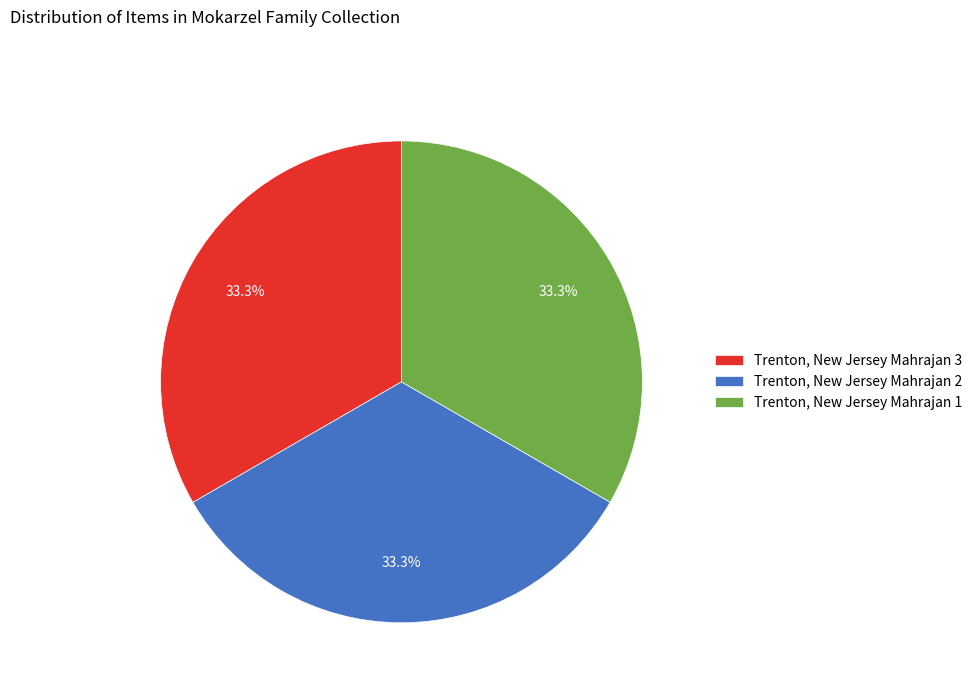

To the nearest percent, what portion does Trenton, New Jersey Mahrajan 1 represent?

33%